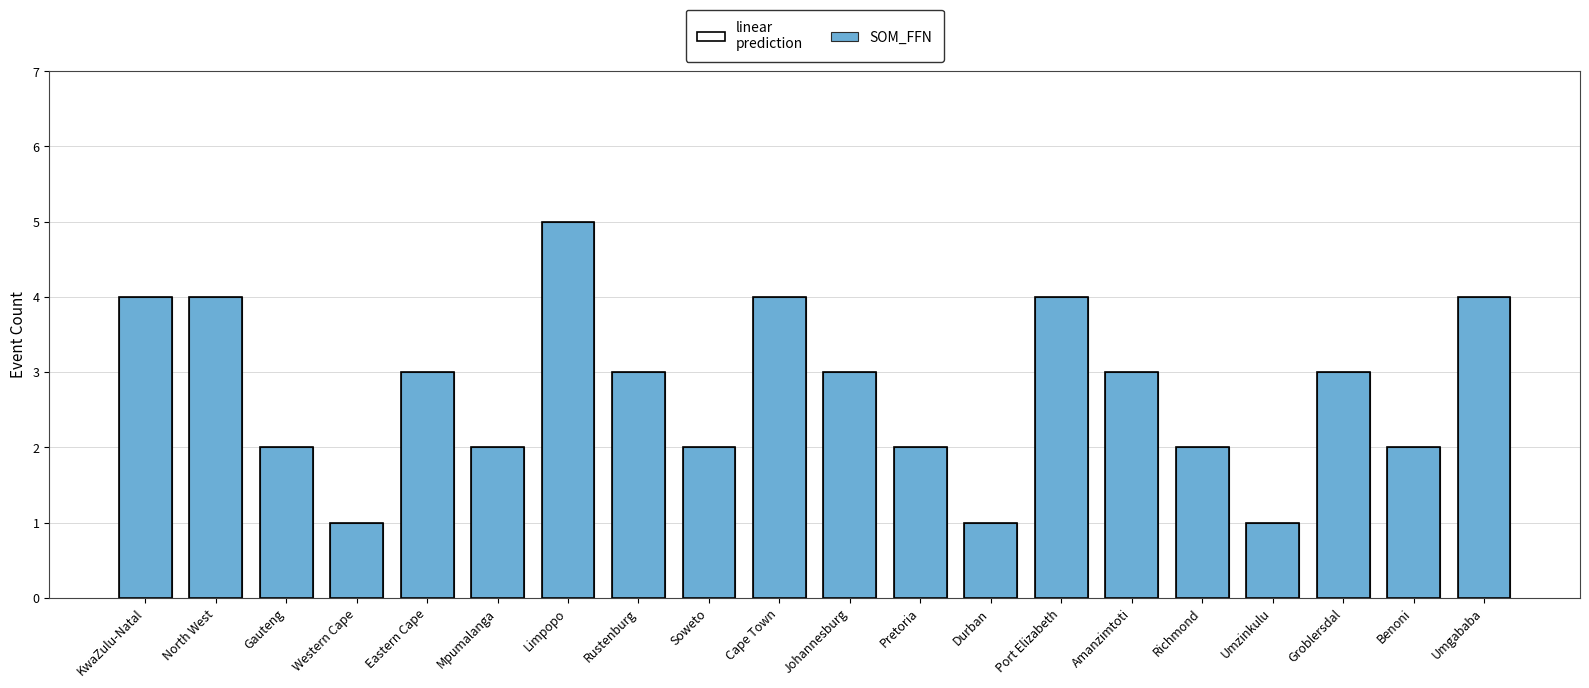

What is the difference between the maximum and minimum values in the SOM_FFN series?

4